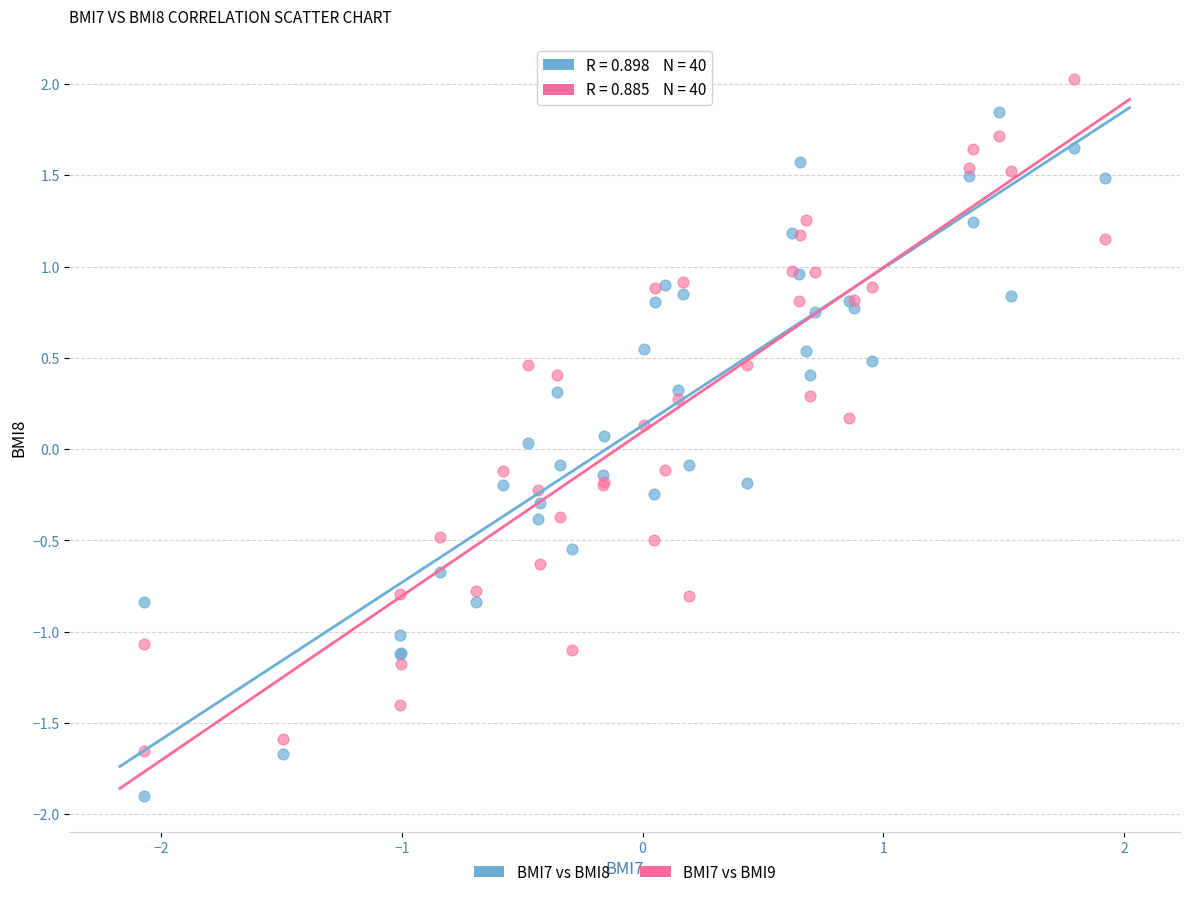

Which series contains the lowest Y value?

BMI7 vs BMI8